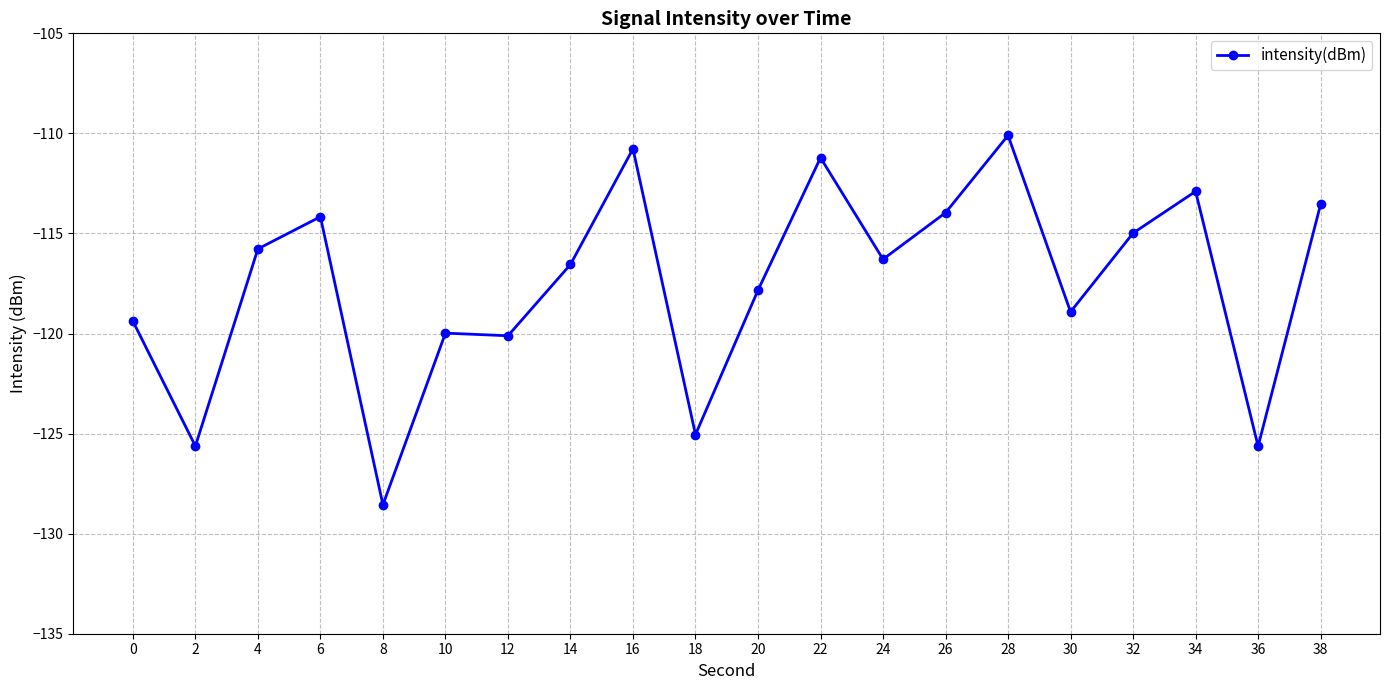

What is the difference between the second highest and minimum values?

17.8